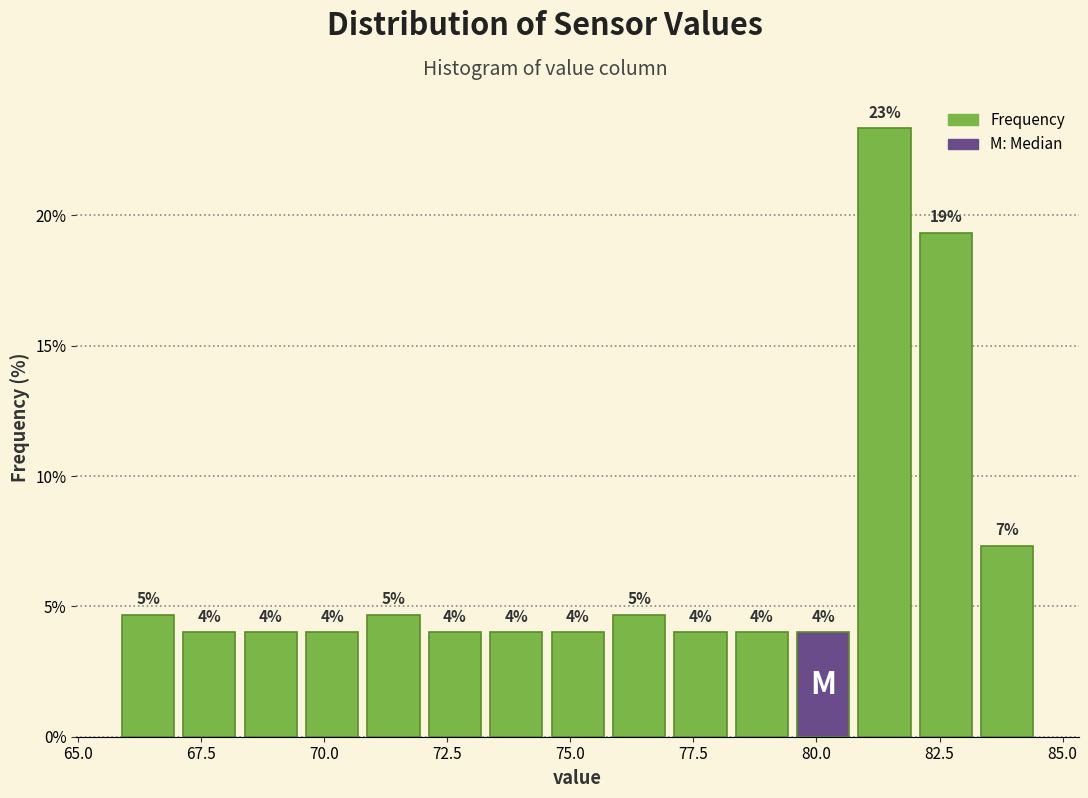

Around what value on the x-axis is the tallest bar? Give the approximate position of its centre, as read against the axis.

81.5